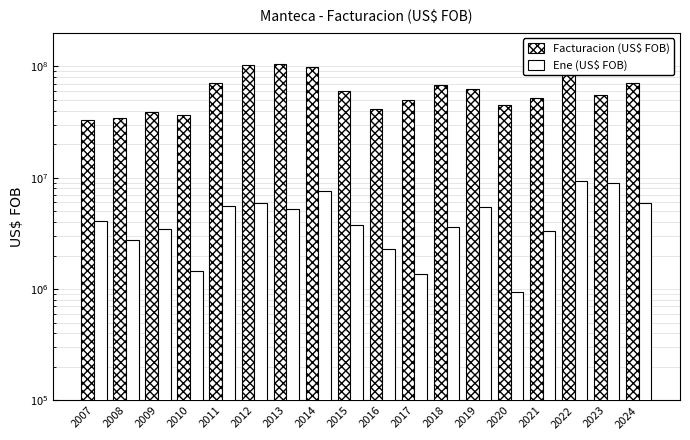

What are all the series names shown in the legend?

Facturacion (US$ FOB), Ene (US$ FOB)